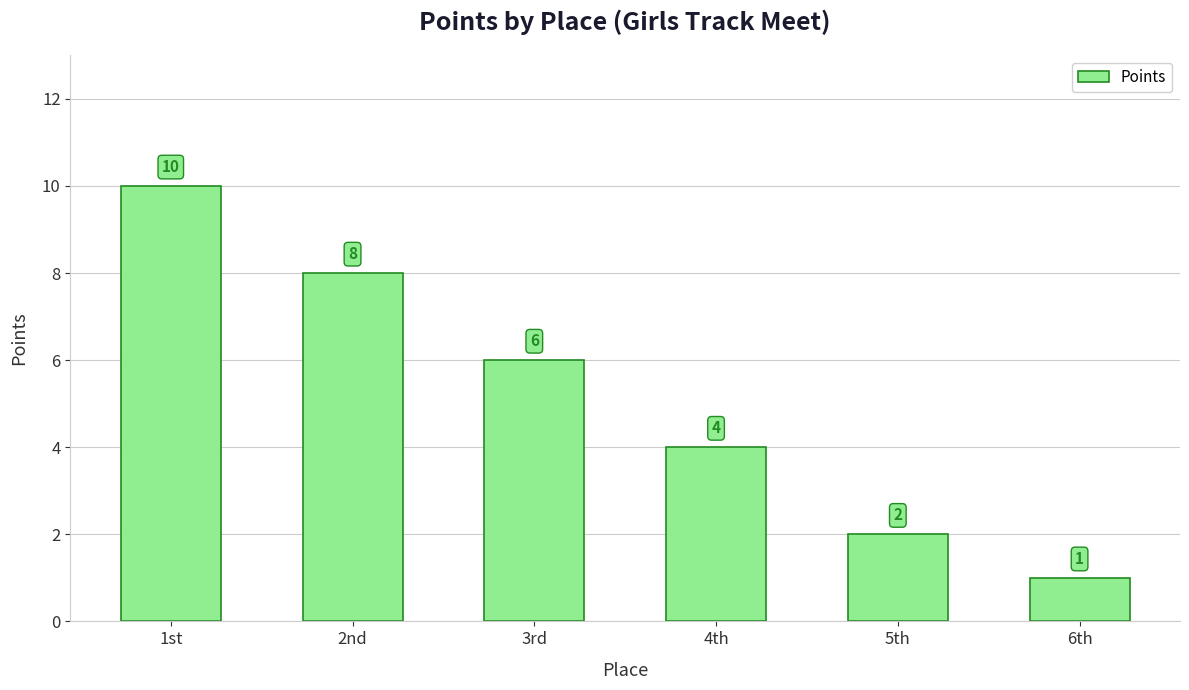

True or false: the data shows 0 at 6th.

False